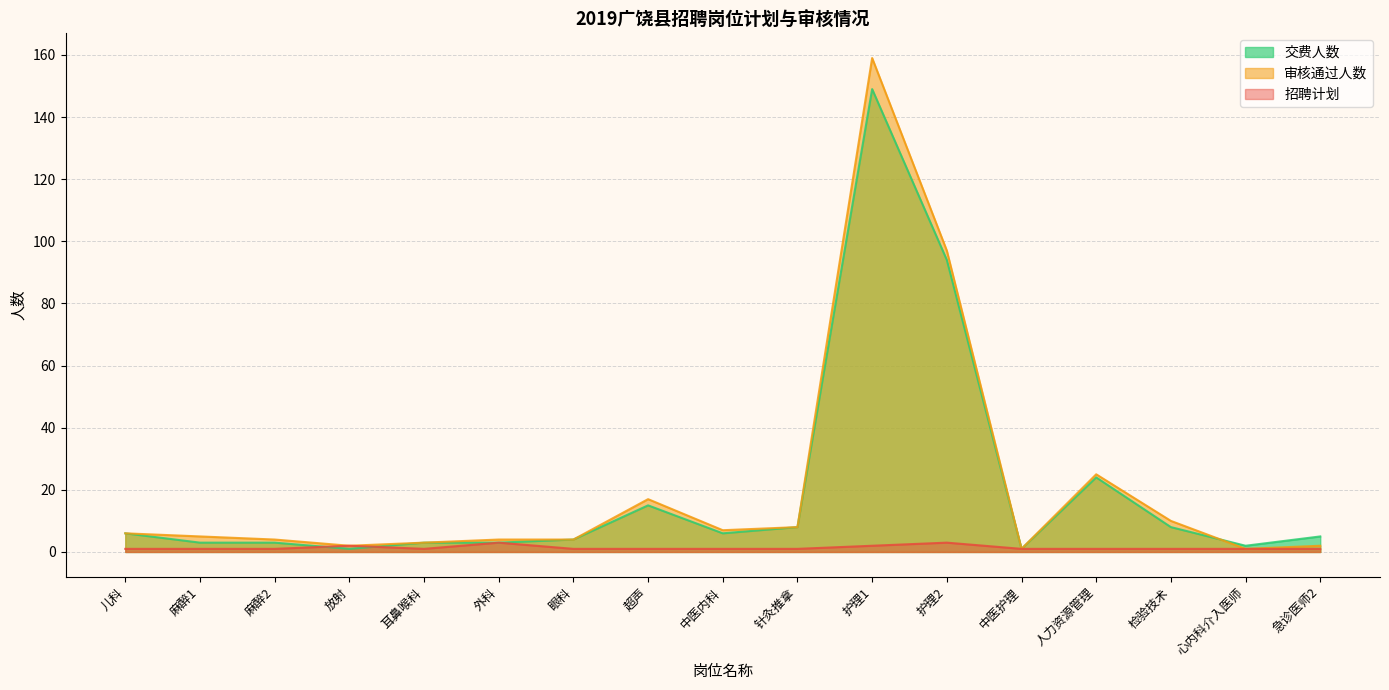

Which category has the lowest value across all series?

儿科